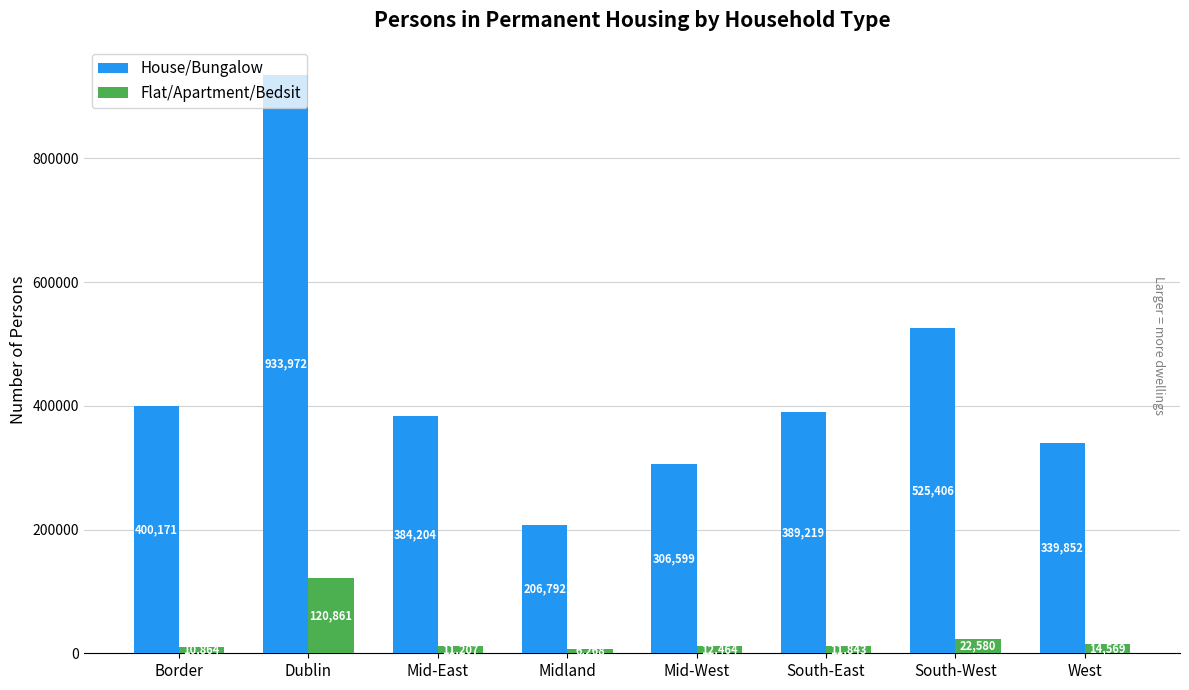

What is the label of the 3rd bar from the left?

Mid-East